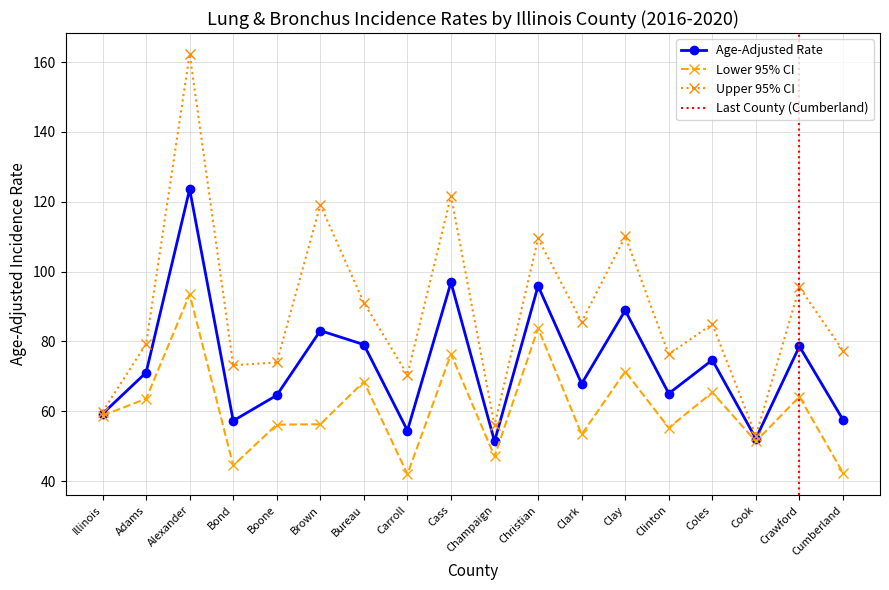

What is the greatest value displayed?

162.3